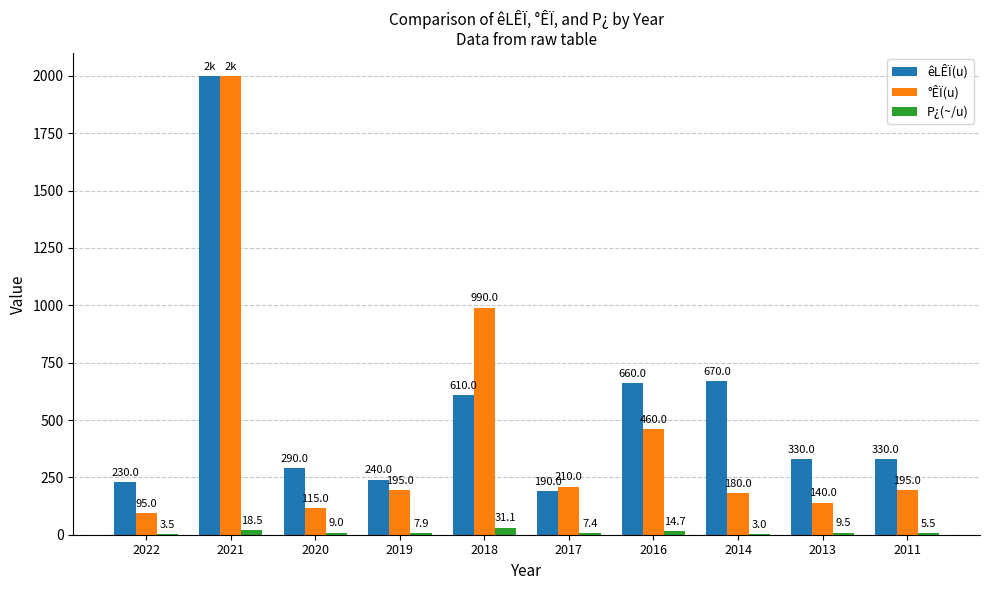

How many groups of bars are there?

10